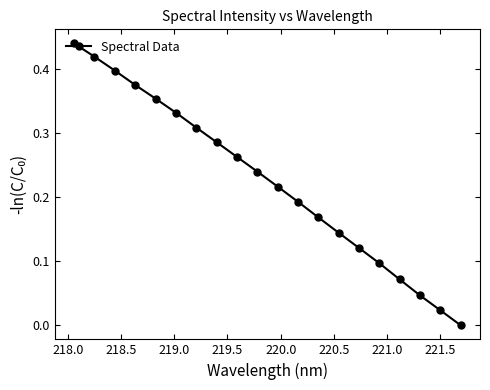

True or false: there are more than 2 points higher than both neighbors.

False